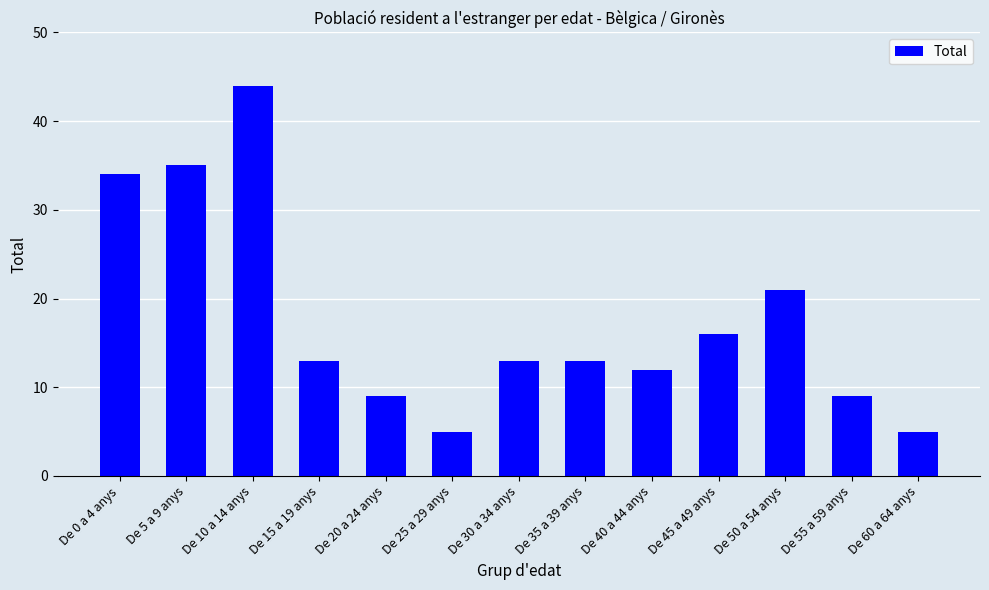

What is the sum of the values at De 55 a 59 anys and De 0 a 4 anys?

43